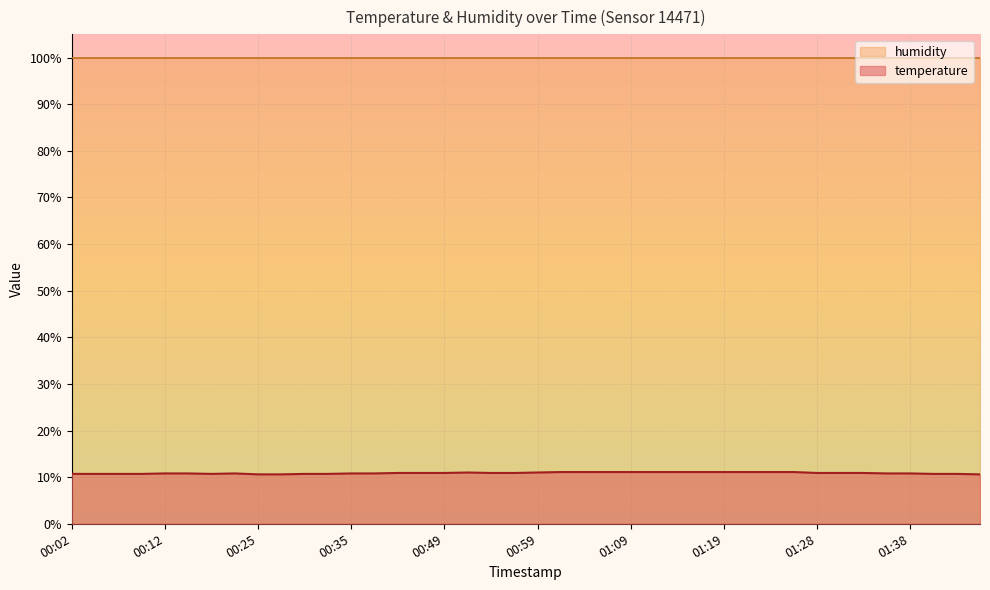

Does the chart display data point markers on the line(s)?

No